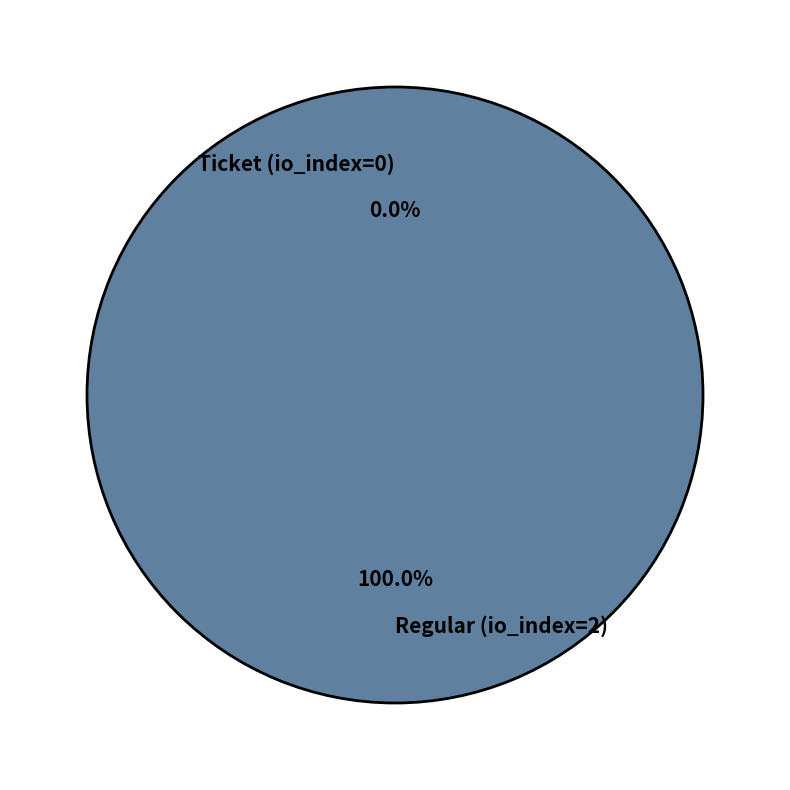

Is there a majority slice in this chart?

Yes